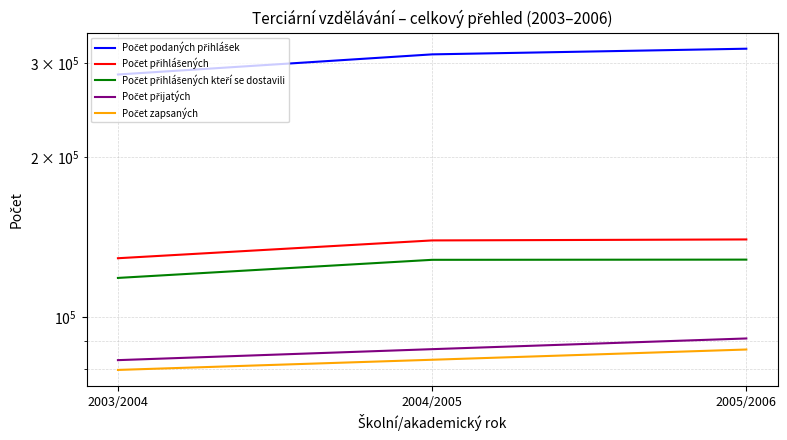

Which series has the largest total across all categories?

Počet podaných přihlášek